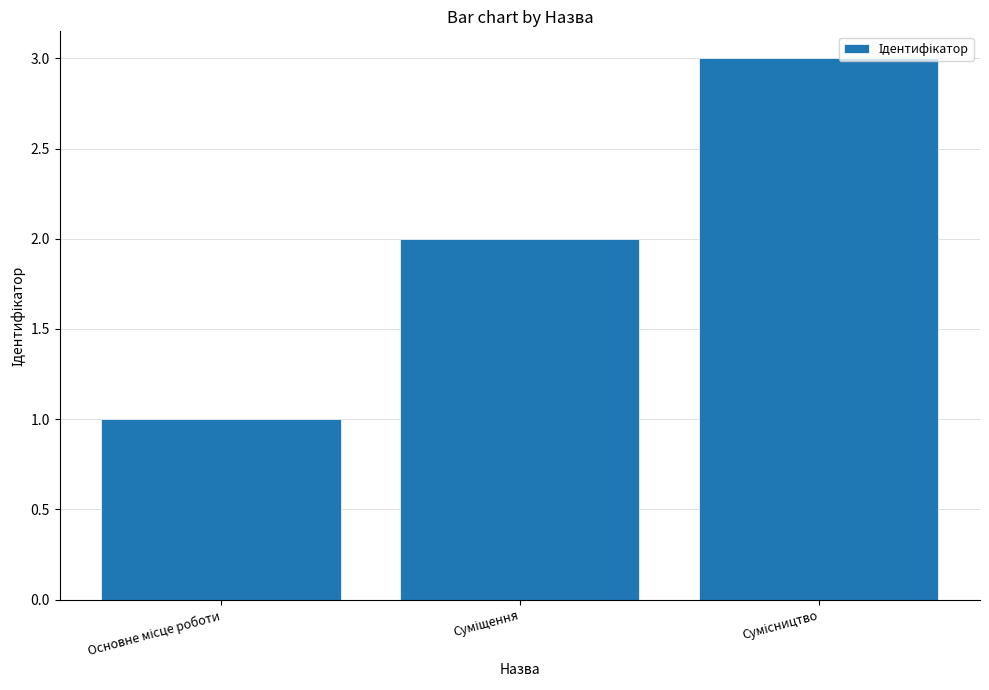

What is the average value?

2